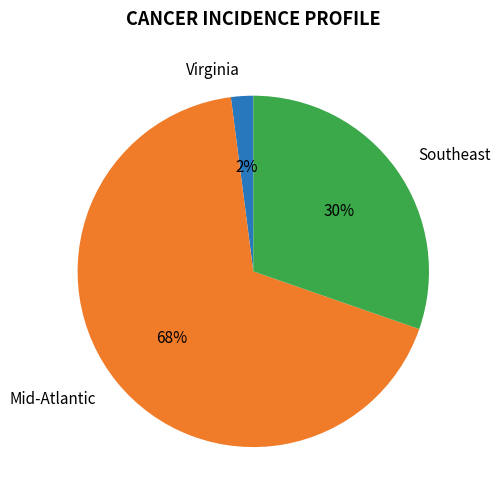

How many segments does this pie chart have?

3